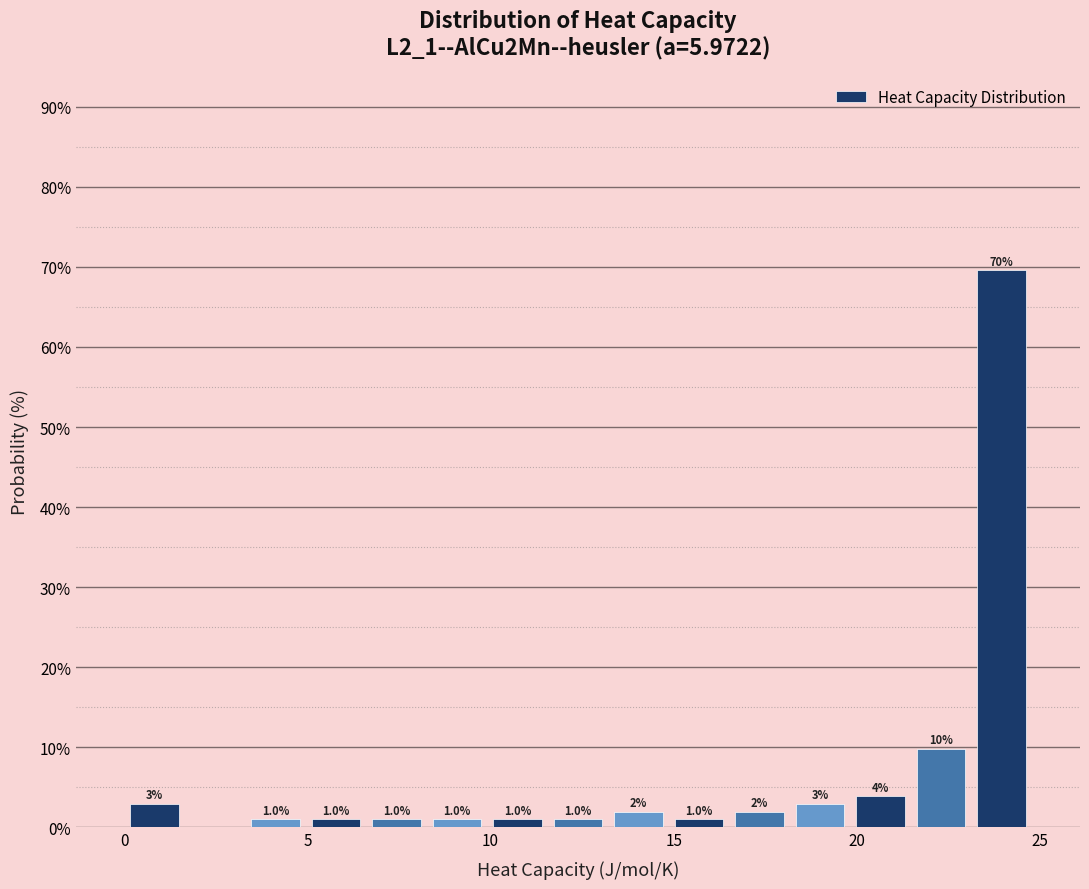

Around what value on the x-axis is the tallest bar? Give the approximate position of its centre, as read against the axis.

24.0